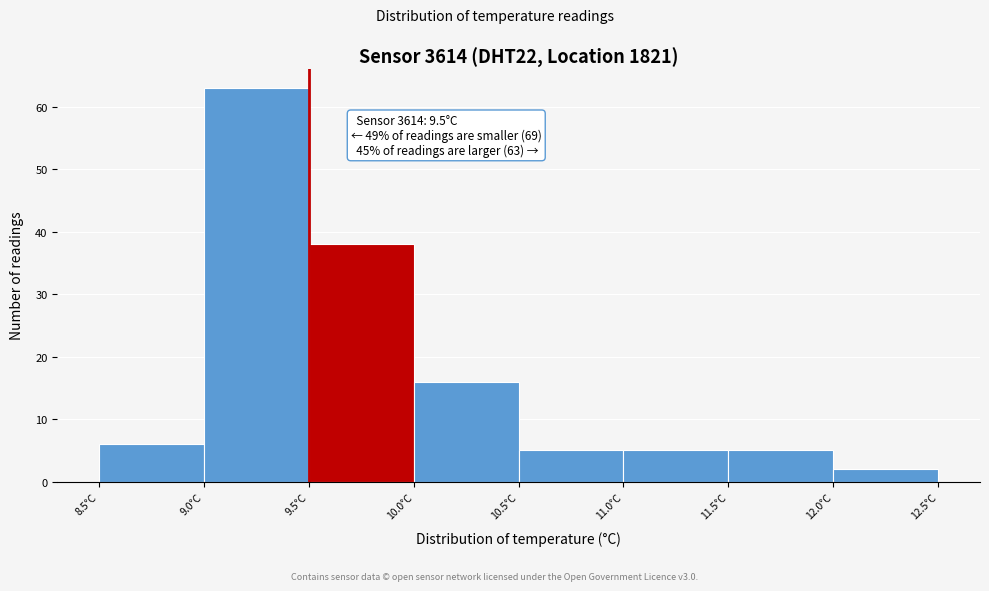

Which range on the x-axis has the tallest bar?

9.0 to 9.5